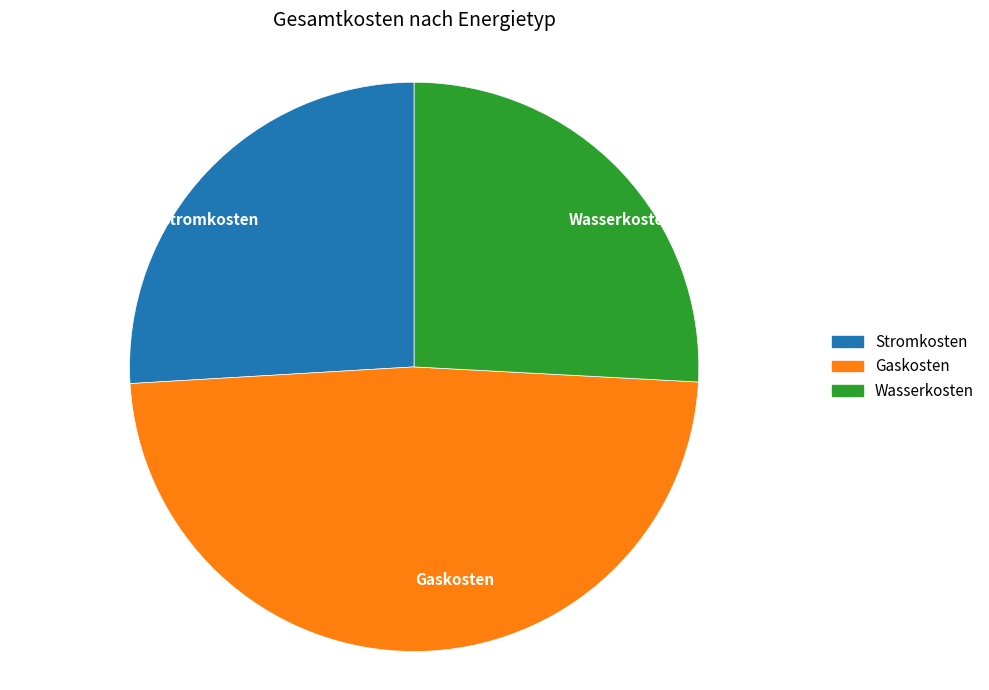

Approximately how many times larger is the value at Gaskosten compared to Stromkosten?

1.9